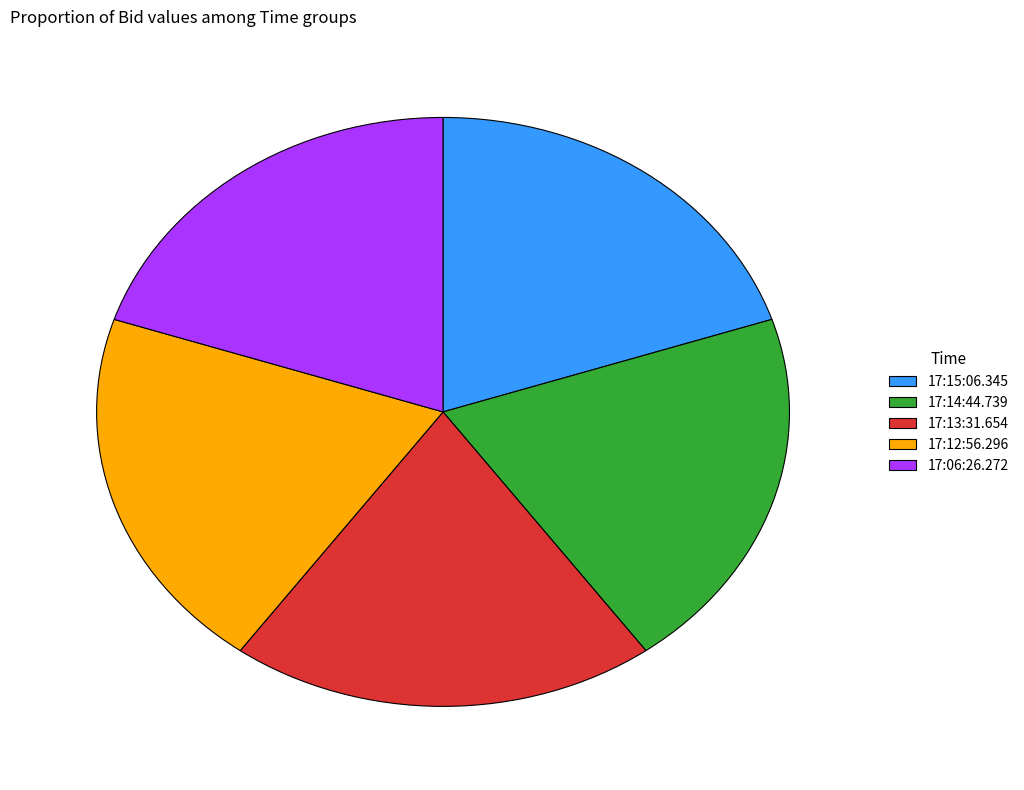

Do 17:12:56.296 and 17:15:06.345 together represent more than half of the pie?

No